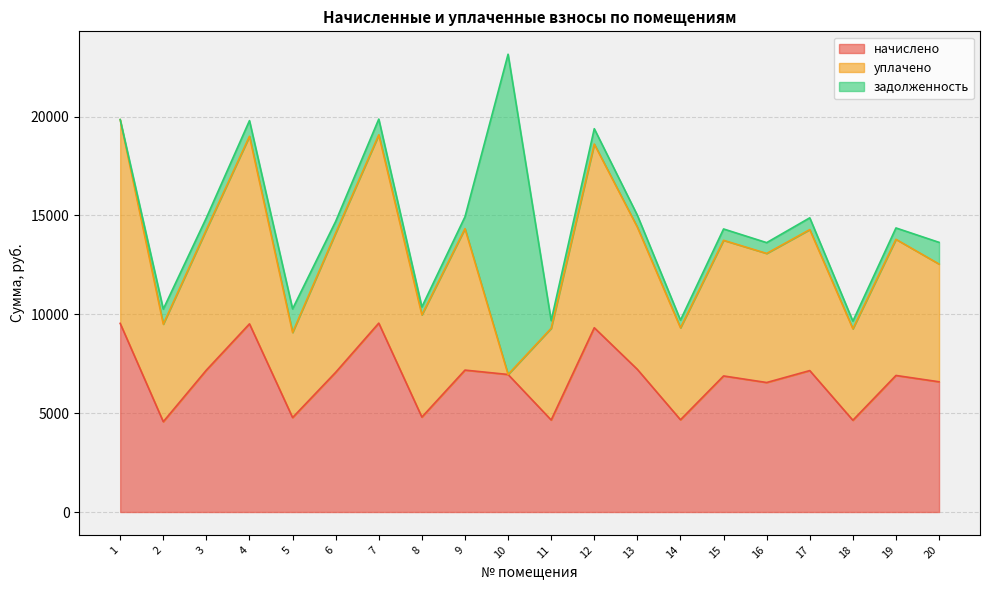

What is the value of the начислено point at the 2nd from the left?

4567.8